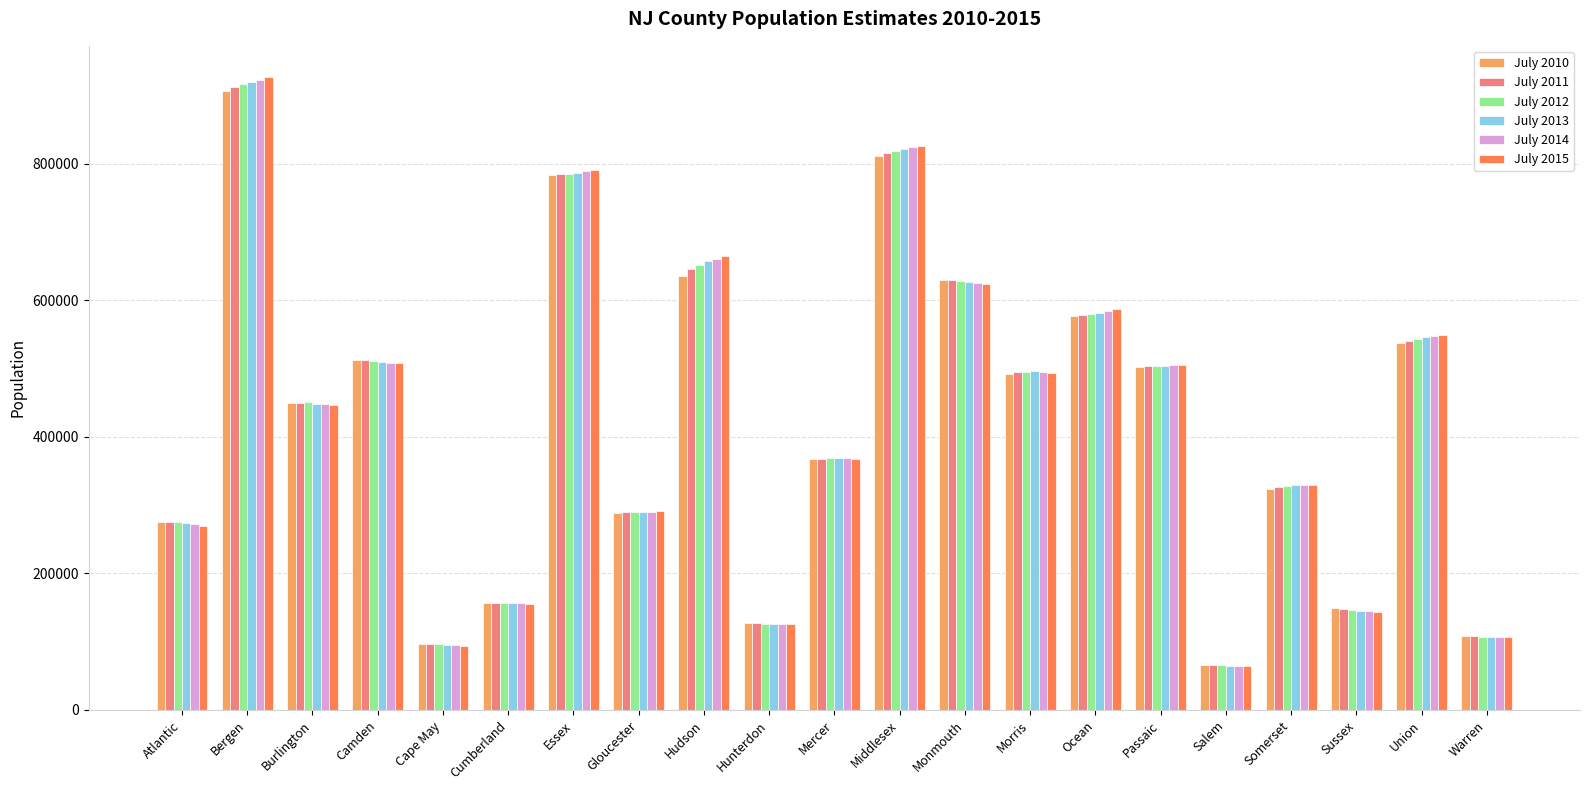

What are all the series names shown in the legend?

July 2010, July 2011, July 2012, July 2013, July 2014, July 2015